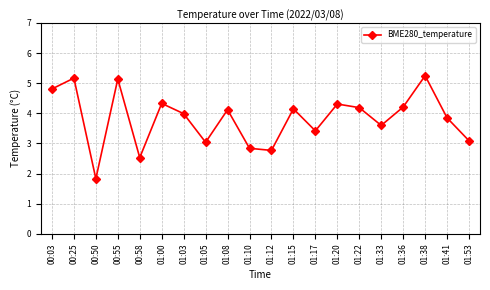

Where is the first local minimum?

00:50